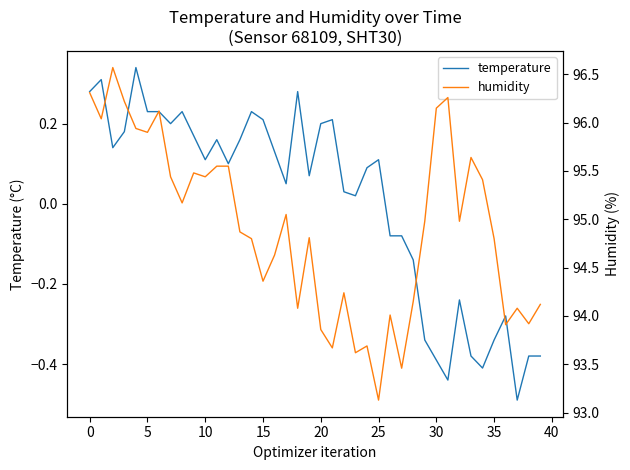

What is the minimum value shown in the chart?

-0.5